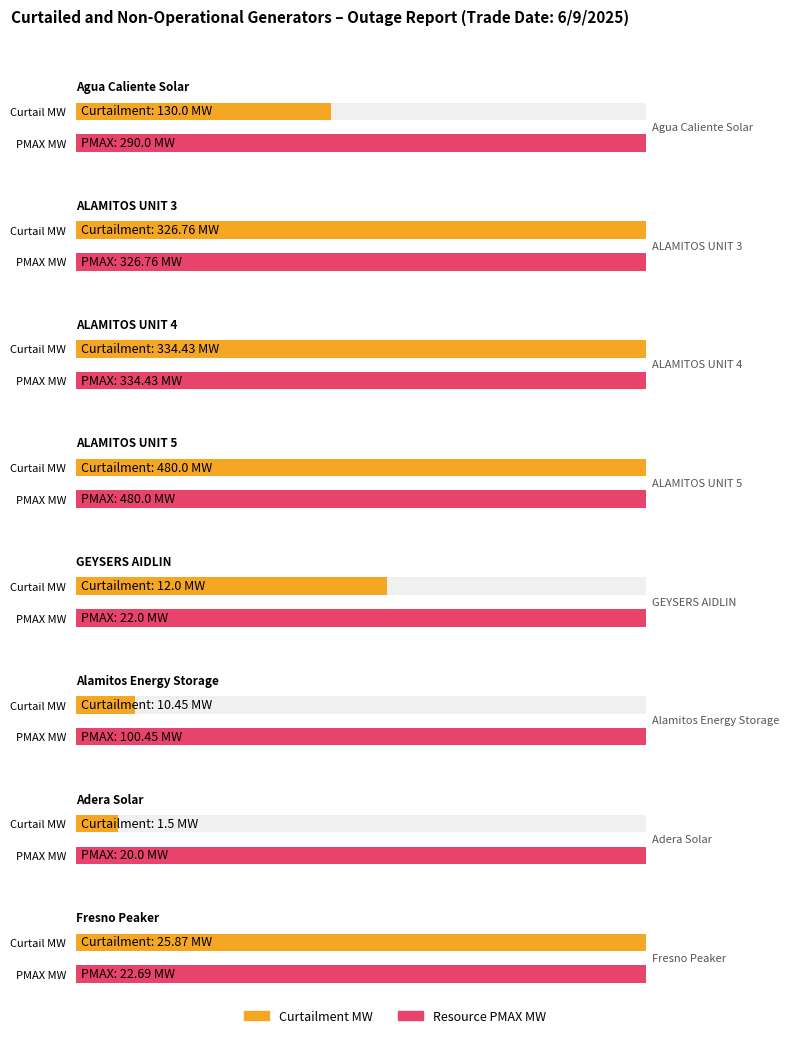

Reading left to right, transcribe all the data shown in this chart.

FORCED: 130.0	326.8	334.4	480.0	12.0	10.4	1.5	25.9
CURTAILMENT MW: 130.0	326.8	334.4	480.0	12.0	10.4	1.5	25.9
RESOURCE PMAX MW: 290.0	326.8	334.4	480.0	22.0	100.5	20.0	22.7